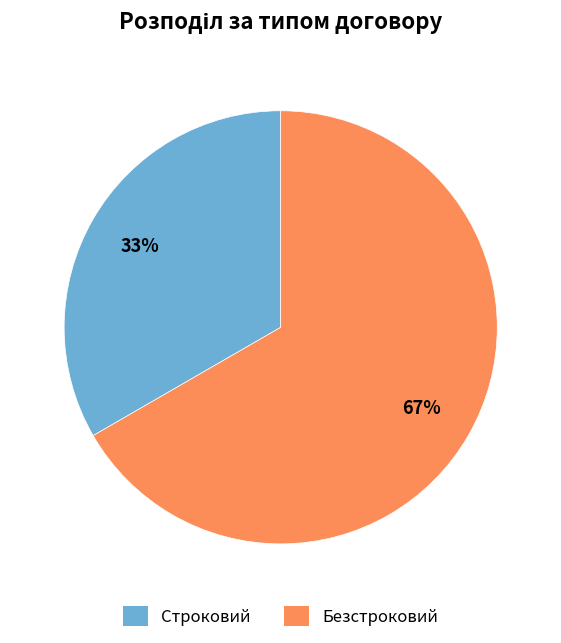

To the nearest percent, what portion does Строковий represent?

33%